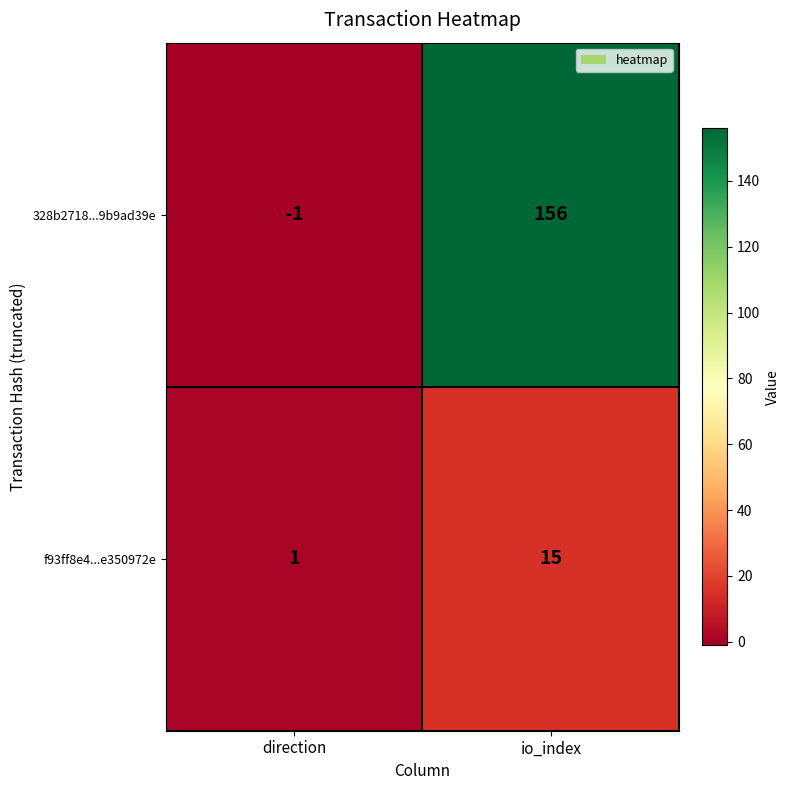

Reading left to right, list all the values displayed in this chart.

328b2718...9b9ad39e: direction=-1	io_index=156
f93ff8e4...e350972e: direction=1	io_index=15